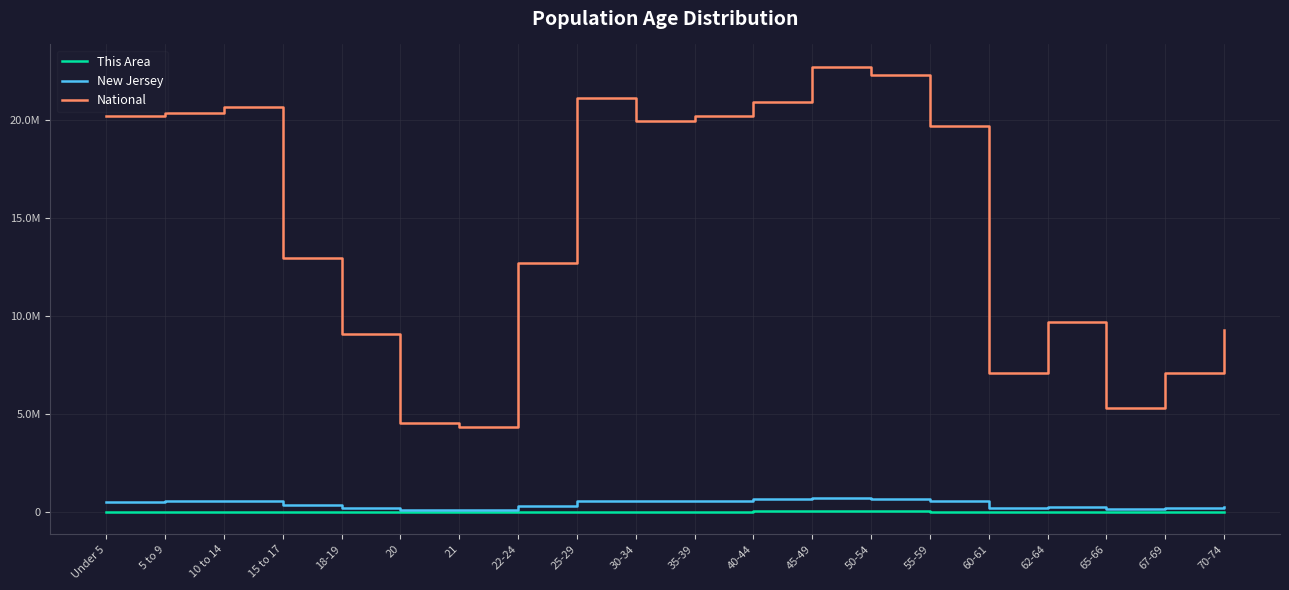

Reading left to right, extract all data points from this chart.

This Area: Under 5=25964	5 to 9=28434	10 to 14=30318	15 to 17=19527	18-19=10803	20=4866	21=5091	22-24=16377	25-29=26175	30-34=25433	35-39=28609	40-44=33802	45-49=38753	50-54=36753	55-59=29719	60-61=10821	62-64=15099	65-66=7824	67-69=10738	70-74=13884
New Jersey: Under 5=541020	5 to 9=564750	10 to 14=587335	15 to 17=372109	18-19=225990	20=108760	21=106219	22-24=326259	25-29=553139	30-34=556662	35-39=588379	40-44=649918	45-49=704516	50-54=674680	55-59=565623	60-61=201084	62-64=279458	65-66=149028	67-69=201944	70-74=260462
National: Under 5=20201362	5 to 9=20348657	10 to 14=20677194	15 to 17=12954254	18-19=9086089	20=4519129	21=4354294	22-24=12712576	25-29=21101849	30-34=19962099	35-39=20179642	40-44=20890964	45-49=22708591	50-54=22298125	55-59=19664805	60-61=7113727	62-64=9704197	65-66=5319902	67-69=7115361	70-74=9278166